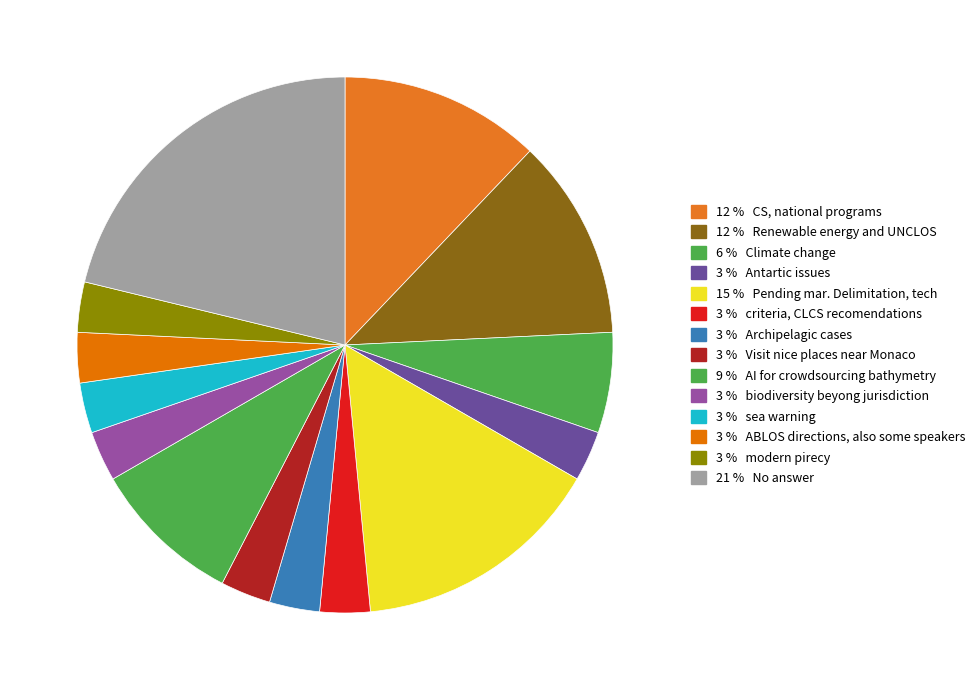

Does any single category account for the majority?

No